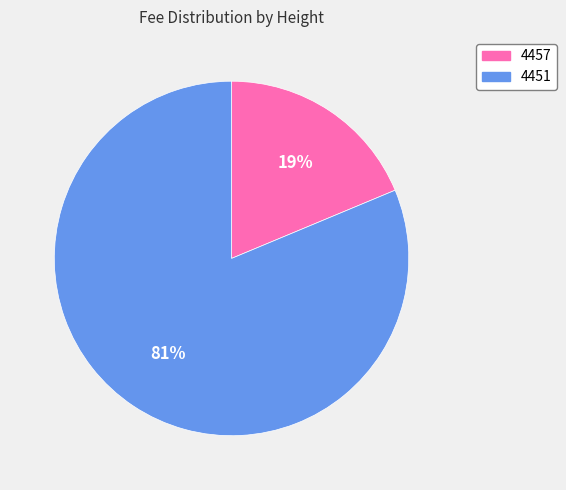

What percentage is the 4457 slice, to the nearest percent?

19%